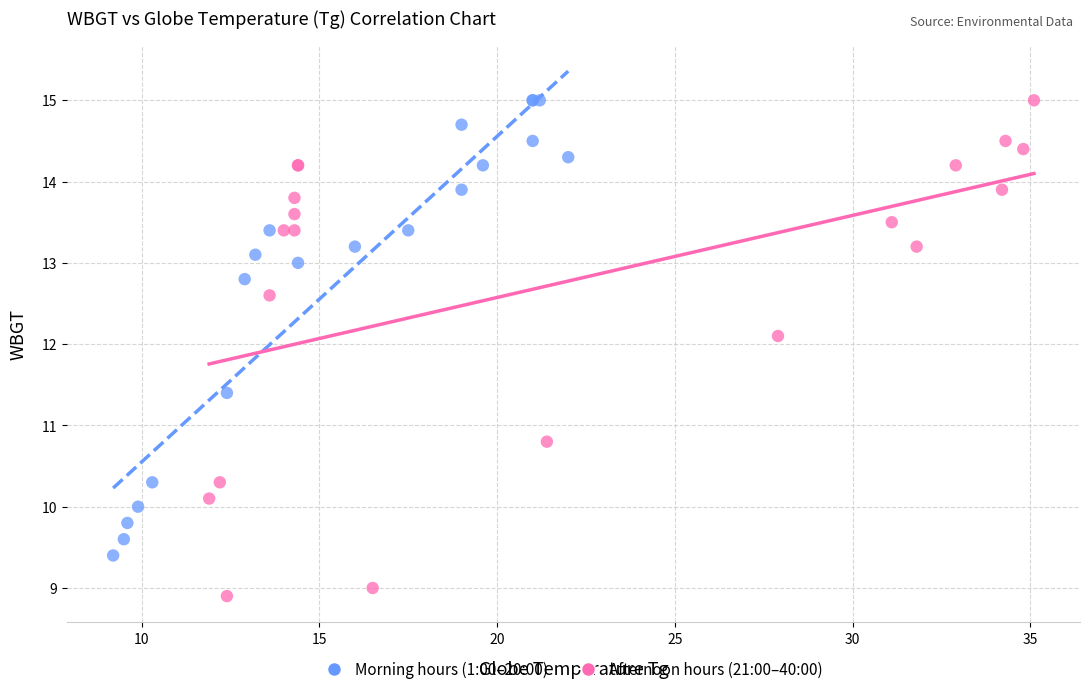

Which series reaches the minimum Y coordinate?

Afternoon hours (21:00–40:00)